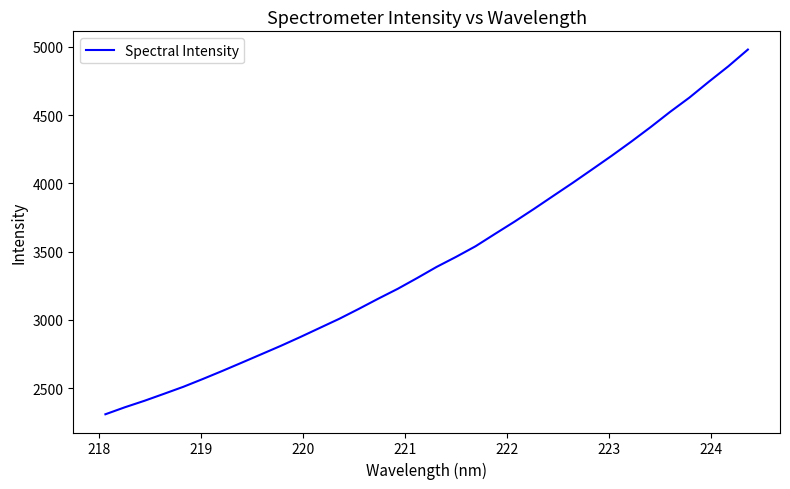

What is the minimum value shown in the chart?

2309.5